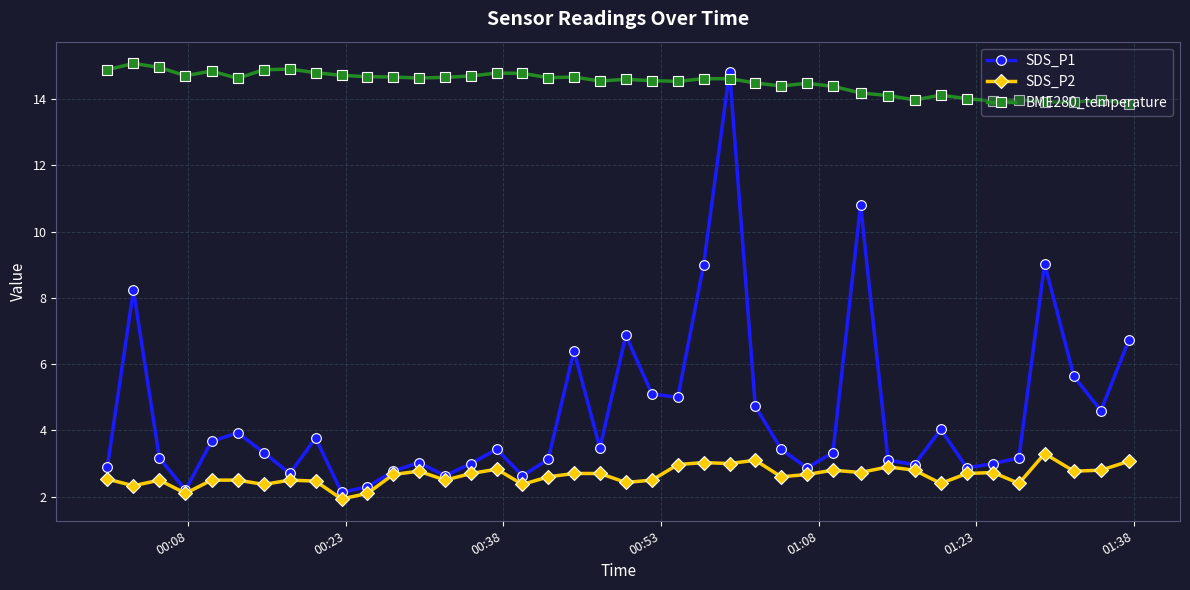

Which series has the largest range (max minus min)?

SDS_P1